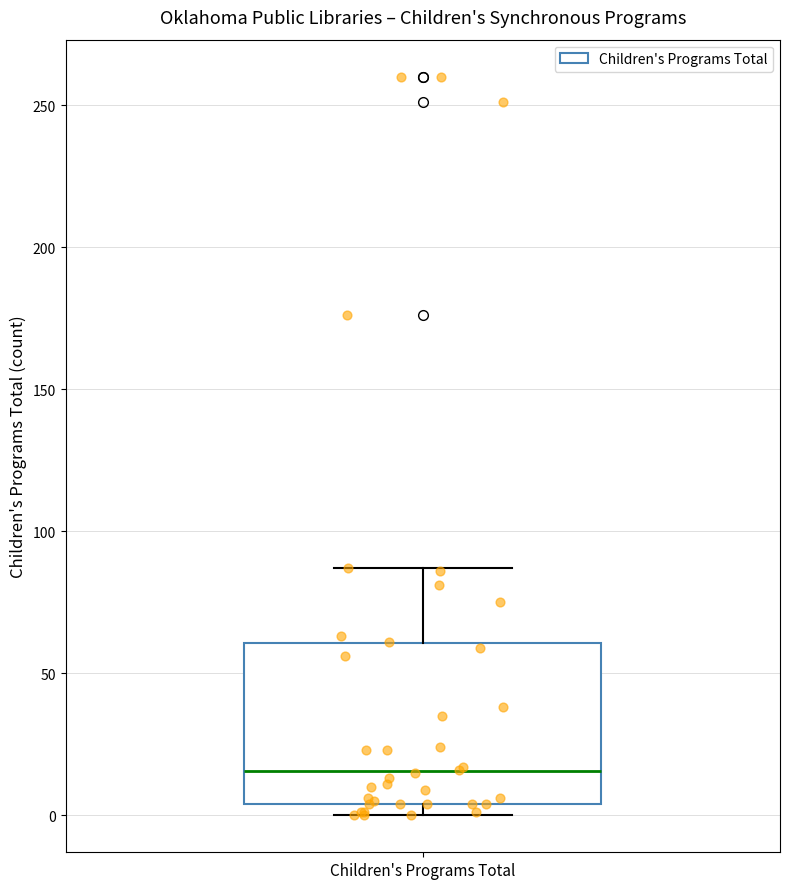

Read this box plot against the y-axis: the position of the median line, the range covered by the box, and the ends of both whiskers. The values are not printed on the chart, so give them approximately, as read against the axis.

median 15, box 5 to 60, whiskers 0 to 85